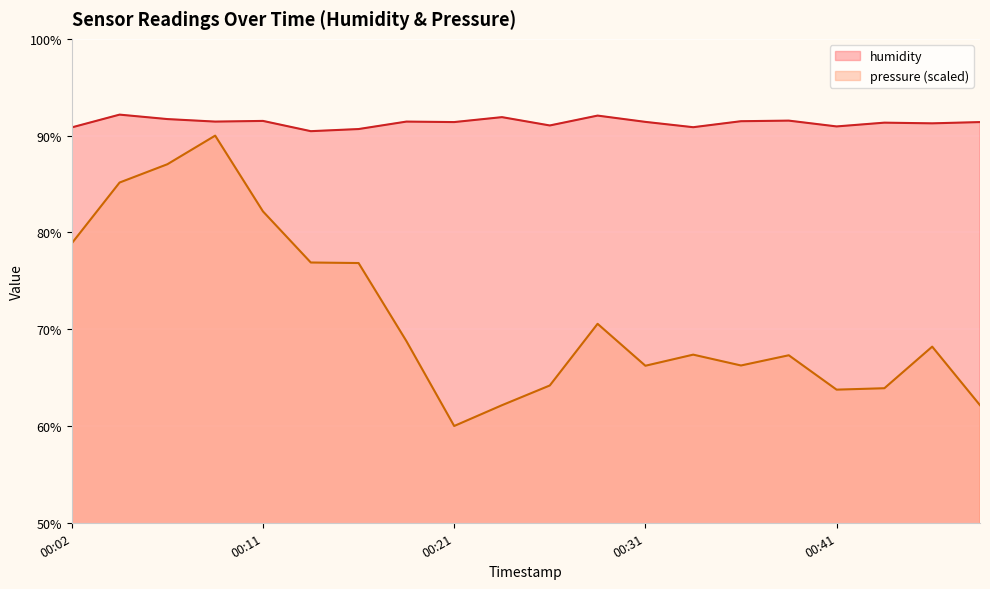

Is it true that humidity equals 162.9 at 00:21?

False